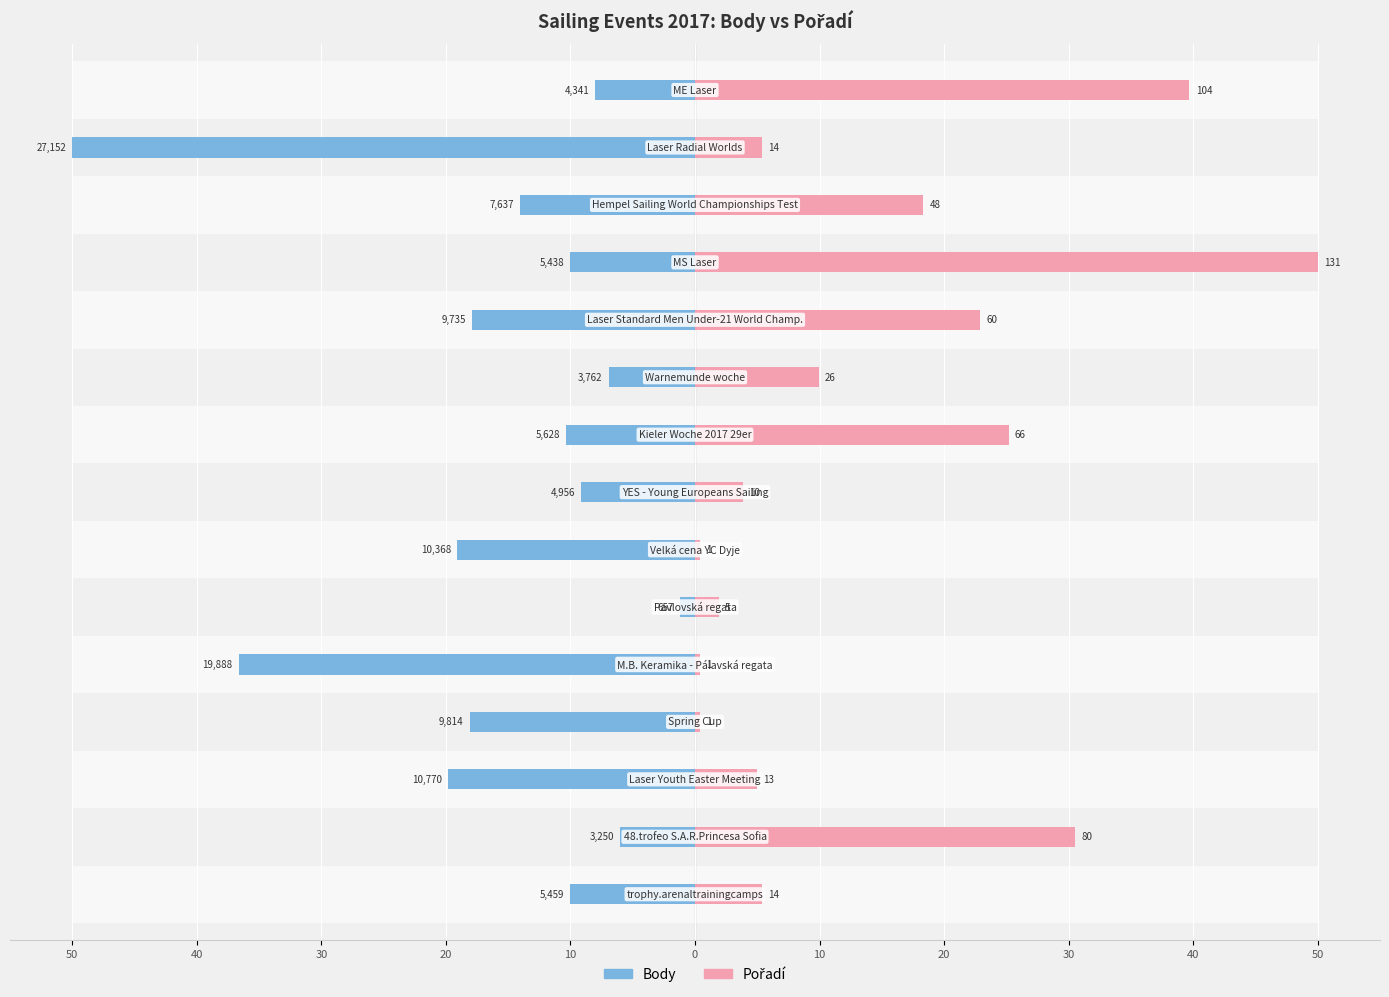

Read the Body value at 40.

6.9